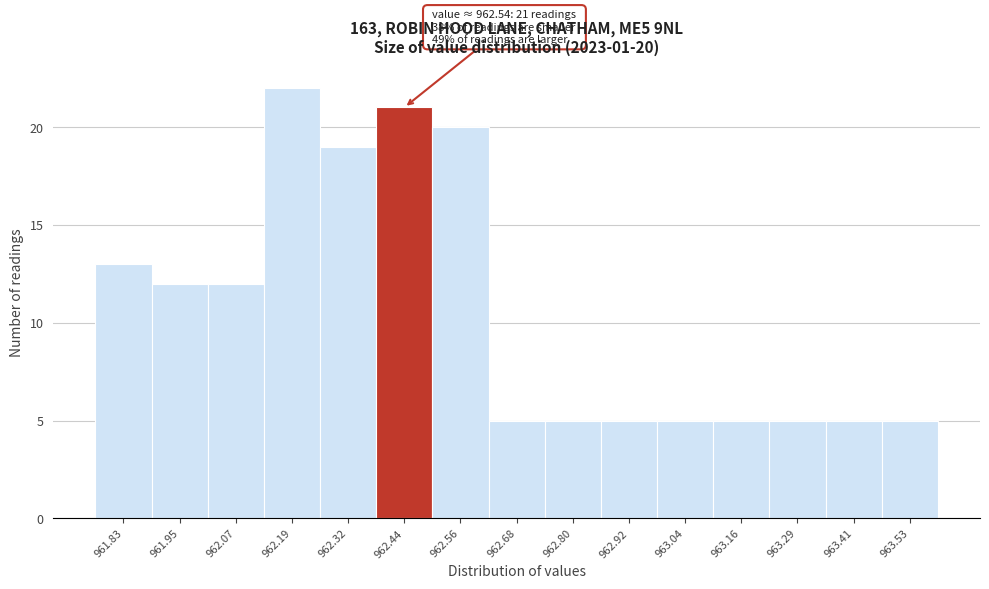

Reading right to left, what are all the values shown in this chart?

5	5	5	5	5	5	5	5	20	21	19	22	12	12	13